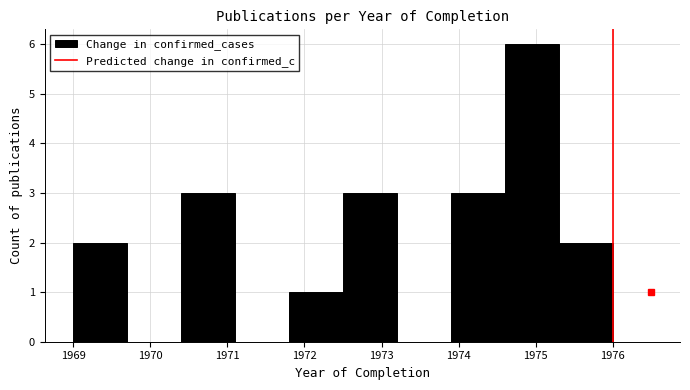

Which range on the x-axis has the tallest bar?

1974.6 to 1975.3